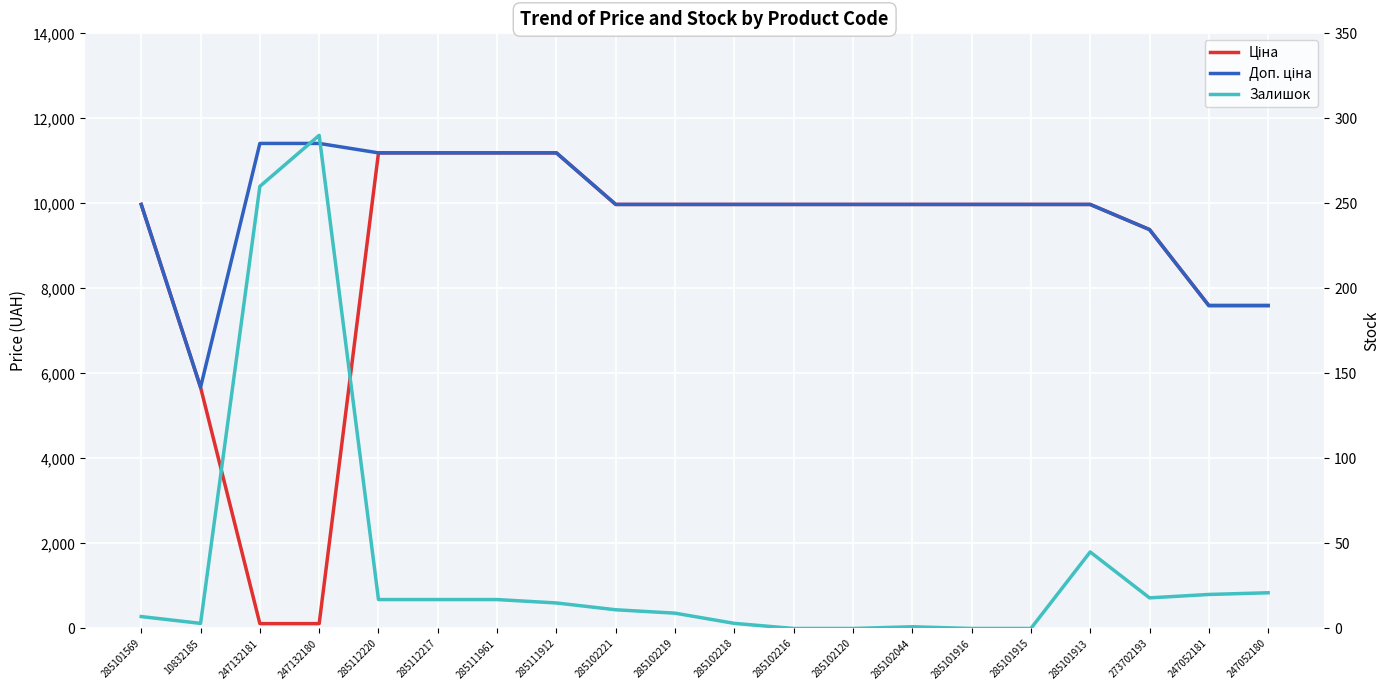

True or false: Доп. ціна and Ціна intersect in this chart.

False